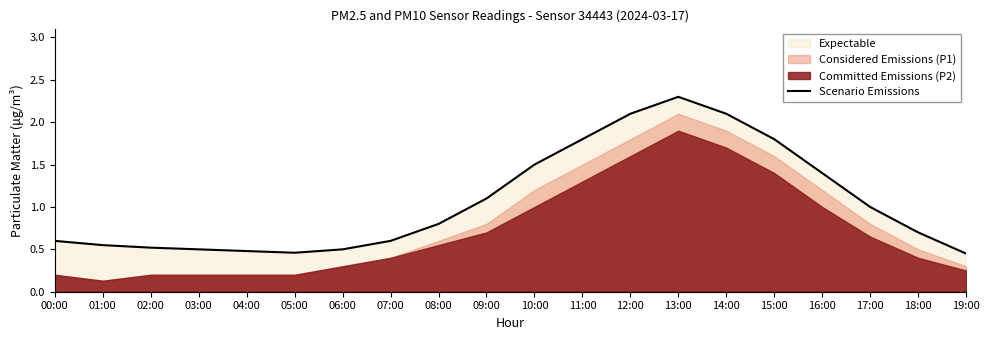

List the labels in order of value, largest first.

13:00, 12:00, 14:00, 11:00, 15:00, 10:00, 16:00, 09:00, 17:00, 08:00, 18:00, 00:00, 07:00, 01:00, 02:00, 03:00, 06:00, 04:00, 05:00, 19:00